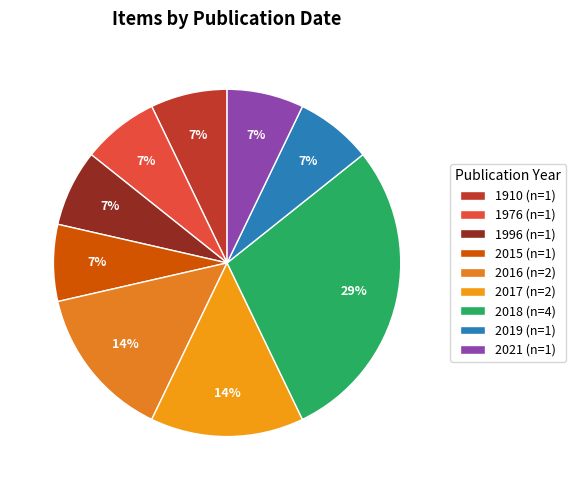

To the nearest percent, what percentage of the pie is 2015?

7%